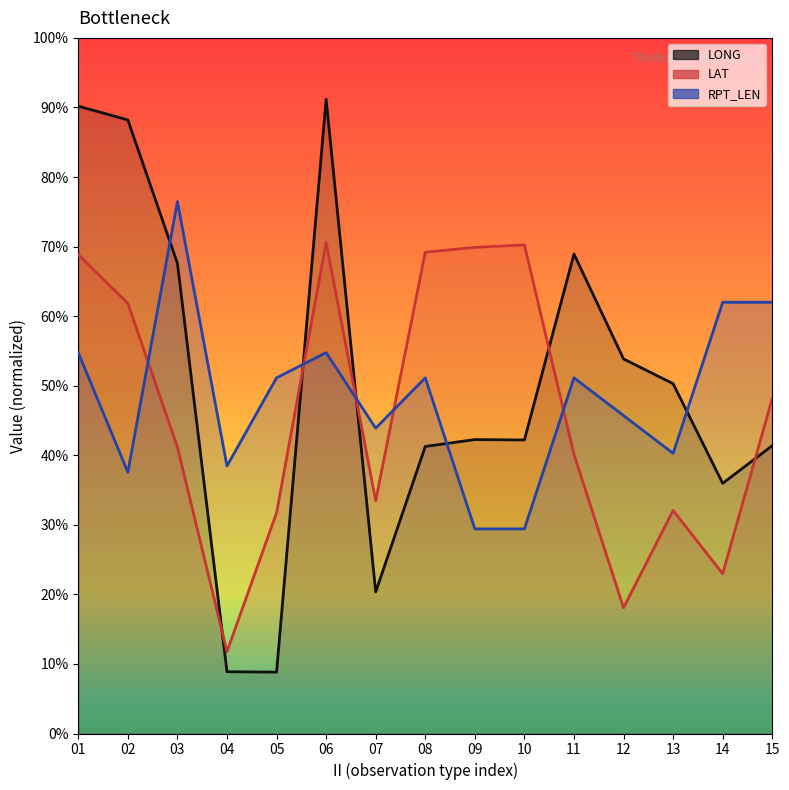

After their last crossing, which series has the higher values: RPT_LEN or LAT?

RPT_LEN